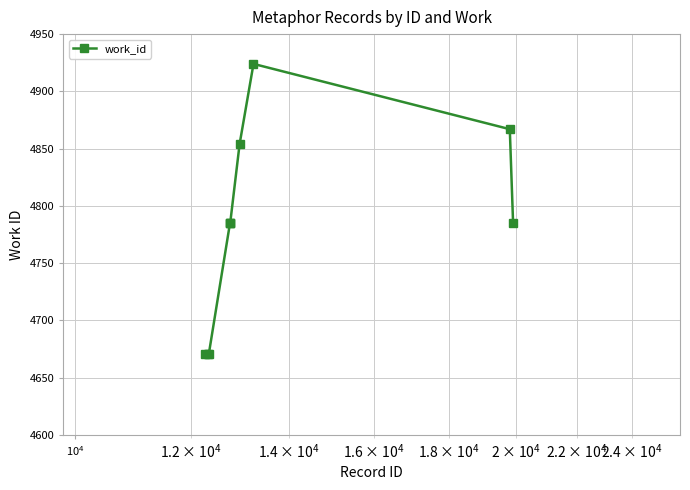

What is the average value?

4780